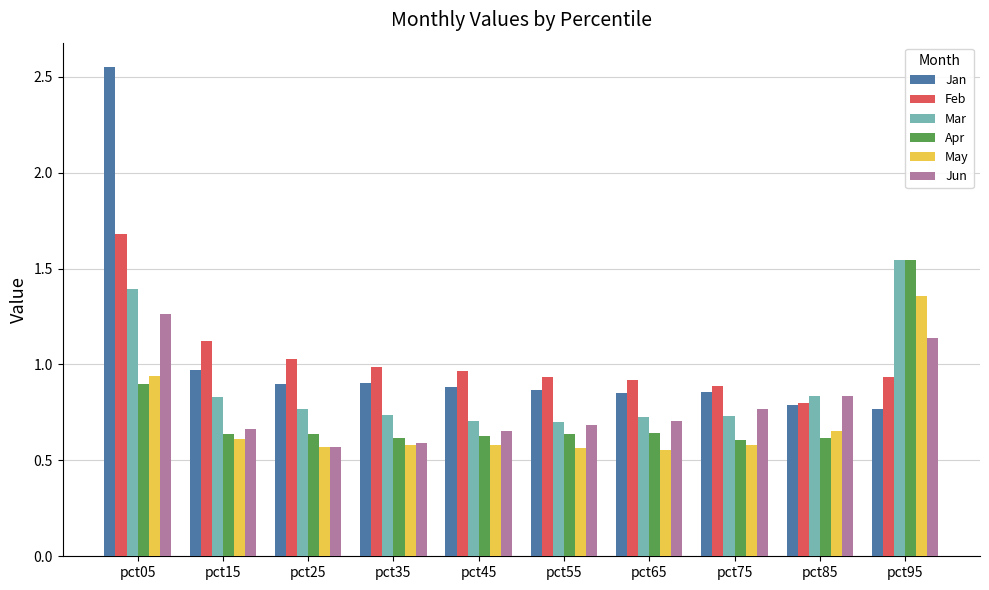

What is the sum of the Jan values at pct55 and pct35?

1.8